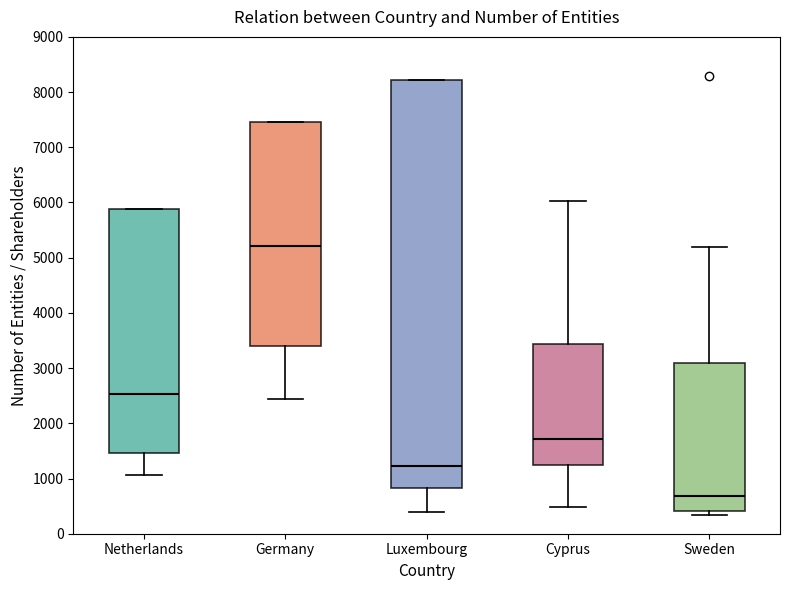

Where is the upper edge of the box for Netherlands on the y-axis? The values are not printed on the chart, so give them approximately, as read against the axis.

5900